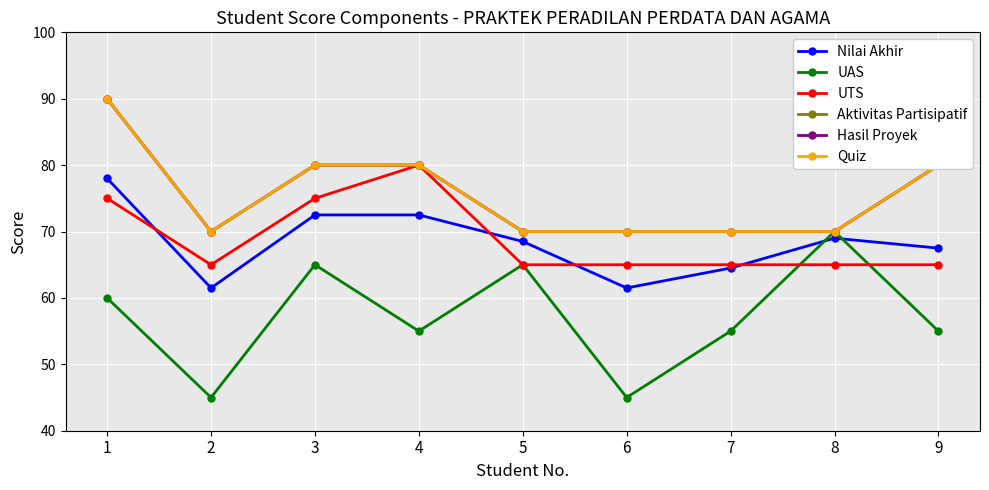

Count the UAS values in the range 55 to 65.

6